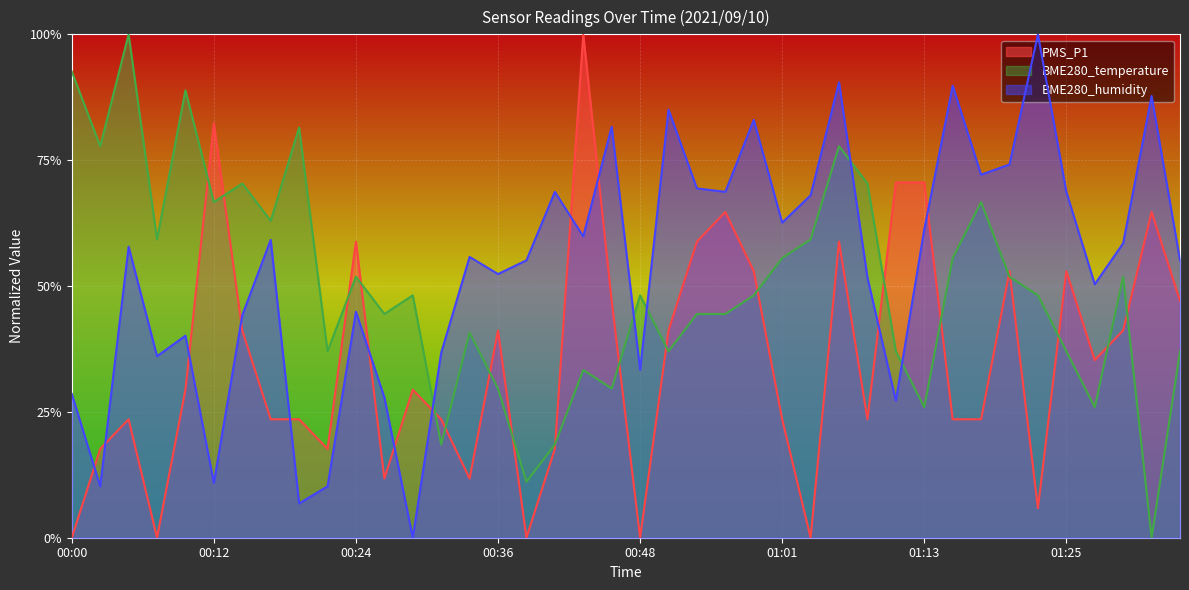

What are all the series names shown in the legend?

PMS_P1, BME280_temperature, BME280_humidity